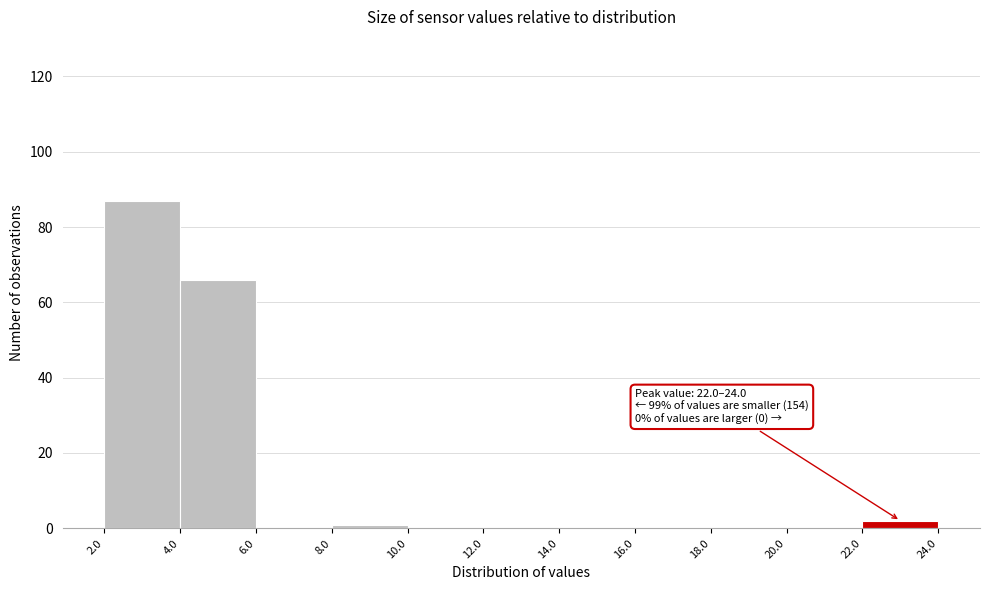

Over which range of the x-axis is the bar tallest?

2.0 to 4.0